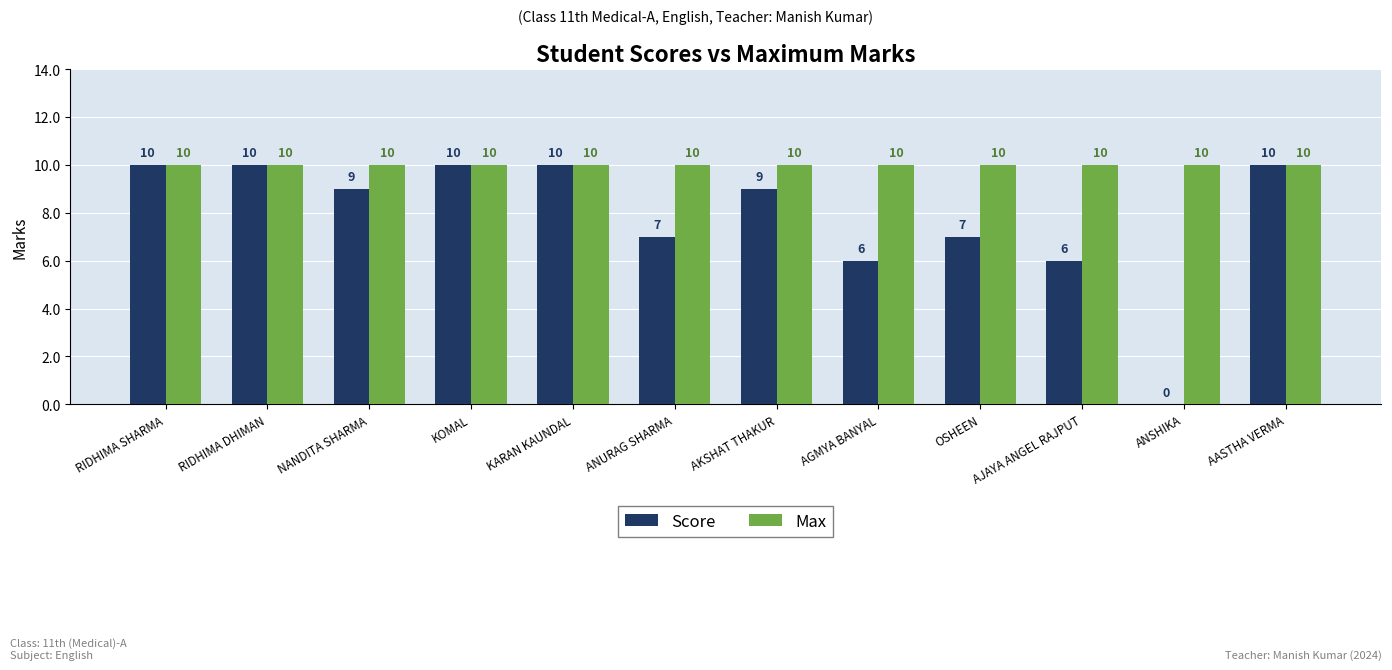

Which series has the largest total across all categories?

Max